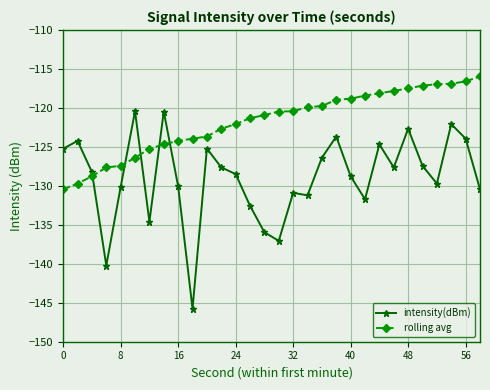

After their last crossing, which series has the higher values: rolling avg or intensity(dBm)?

rolling avg